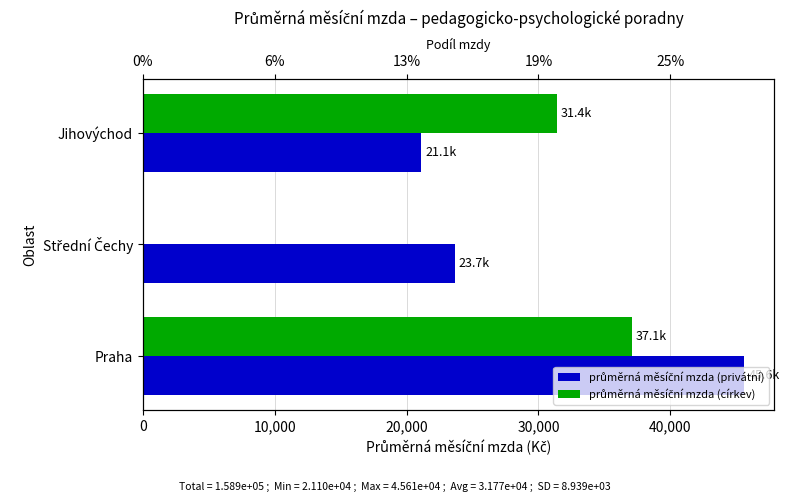

What is the greatest value displayed?

45607.1